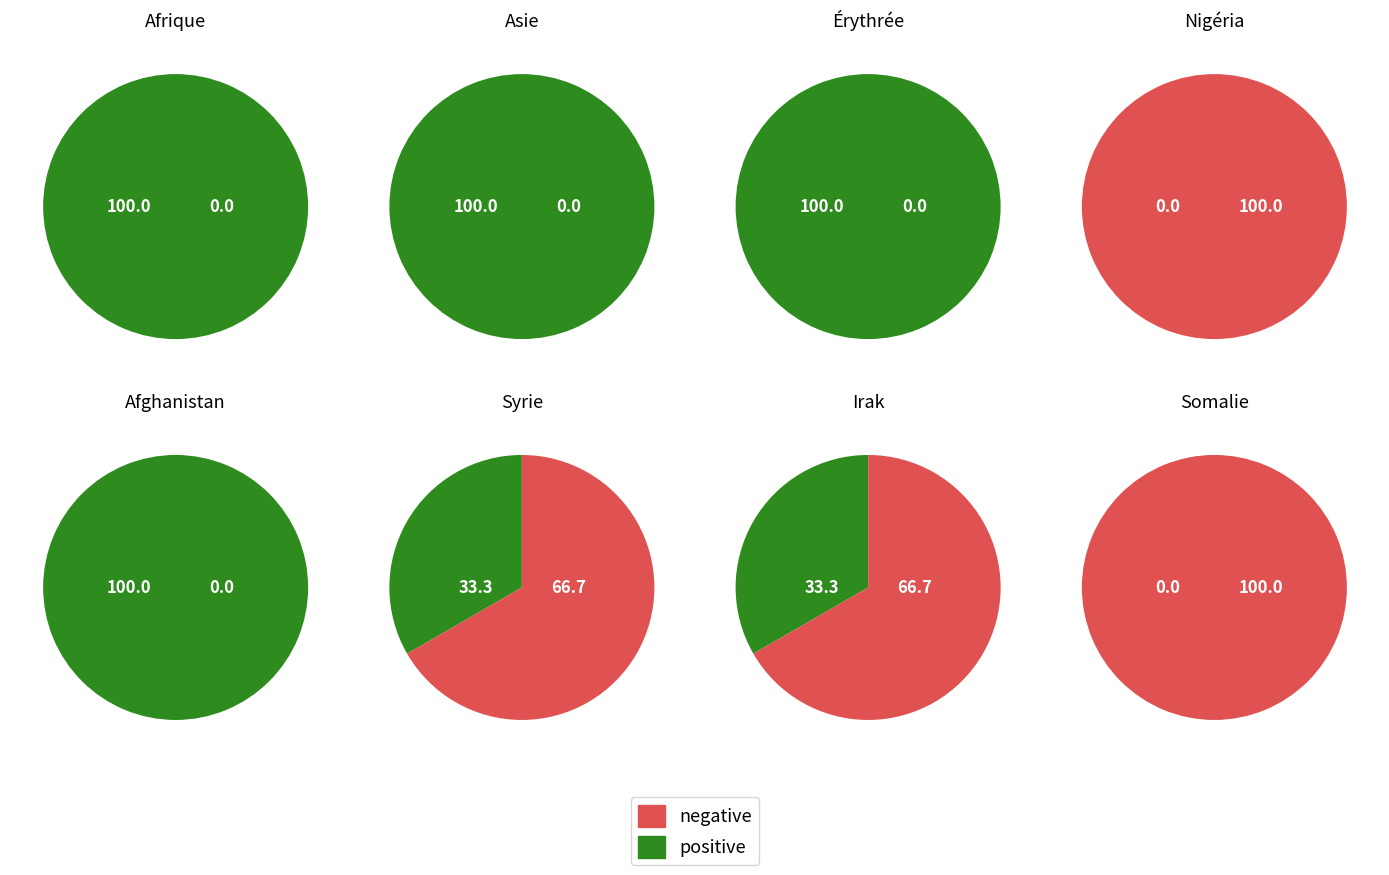

Between Afrique and Asie, which is larger?

Asie